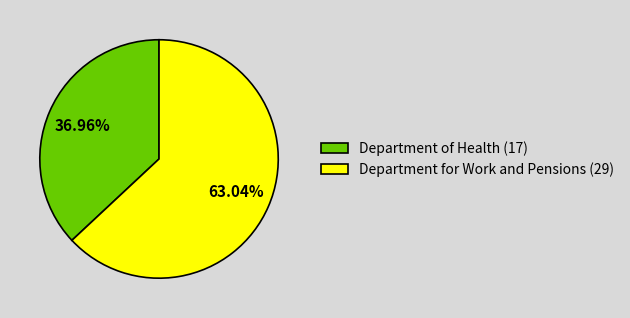

To the nearest percent, what portion does Department of Health (17) represent?

37%